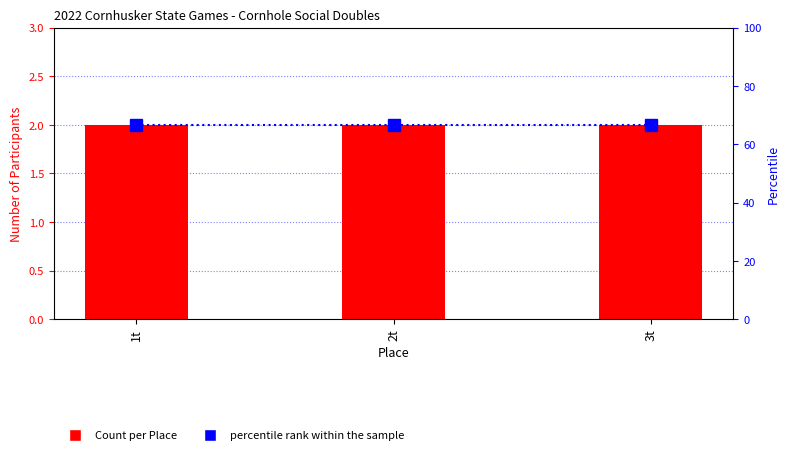

List the series in order of their peak value, lowest first.

Count per Place, percentile rank within the sample